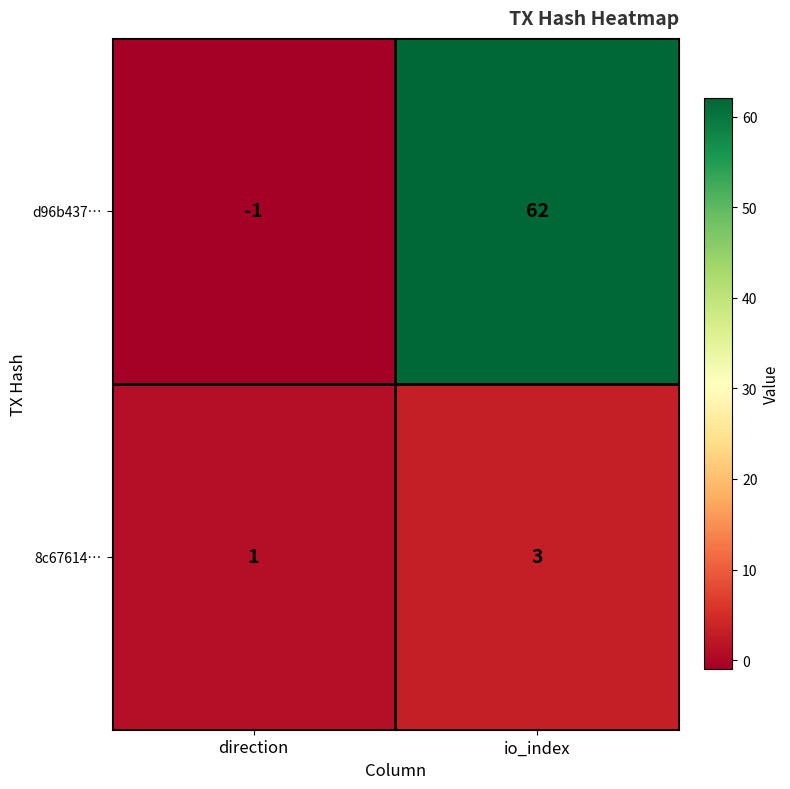

Which series has the largest range (max minus min)?

d96b437…